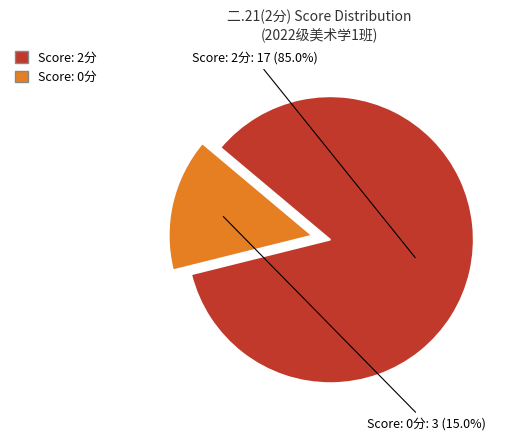

Does any single category account for the majority?

Yes